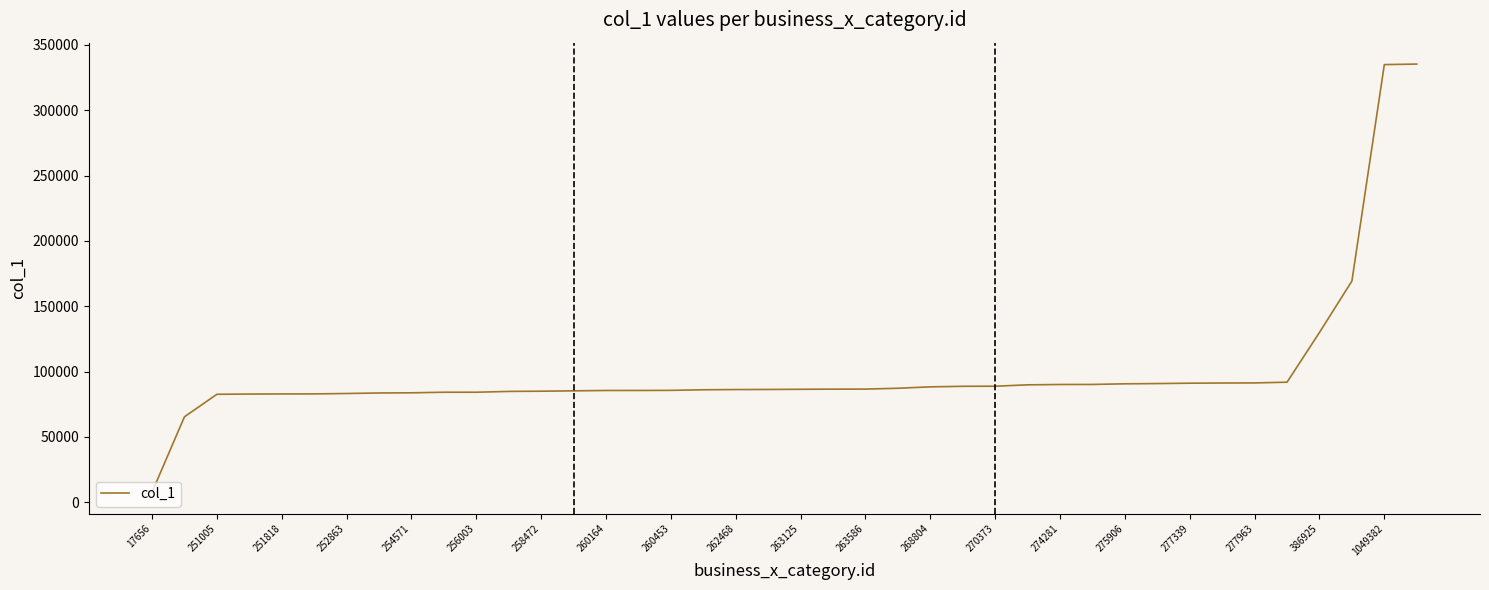

What is the difference between the maximum and minimum values?

327758